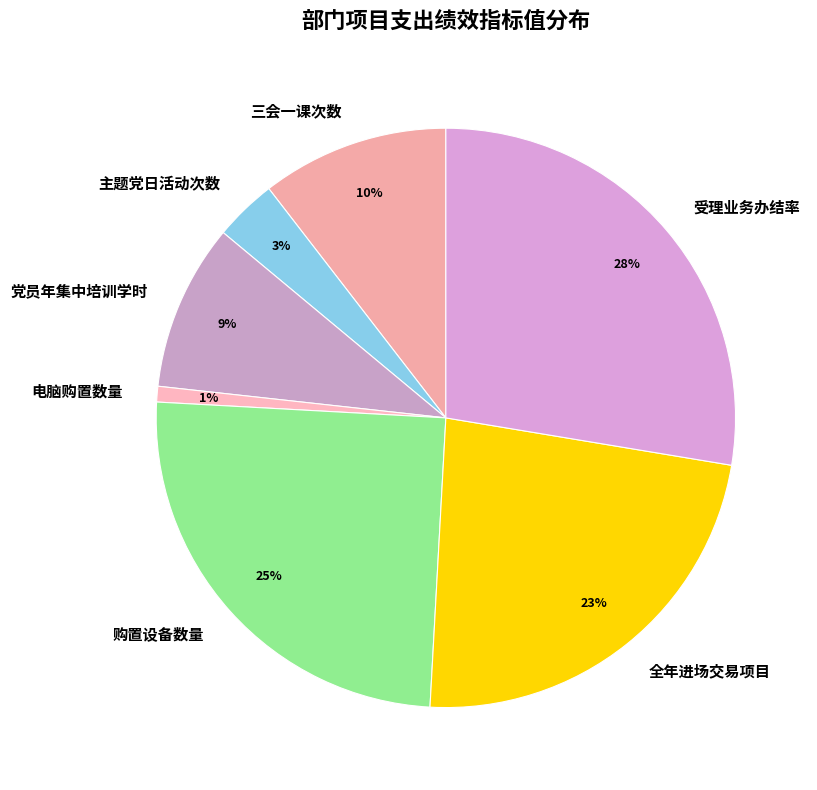

How many segments does this pie chart have?

7